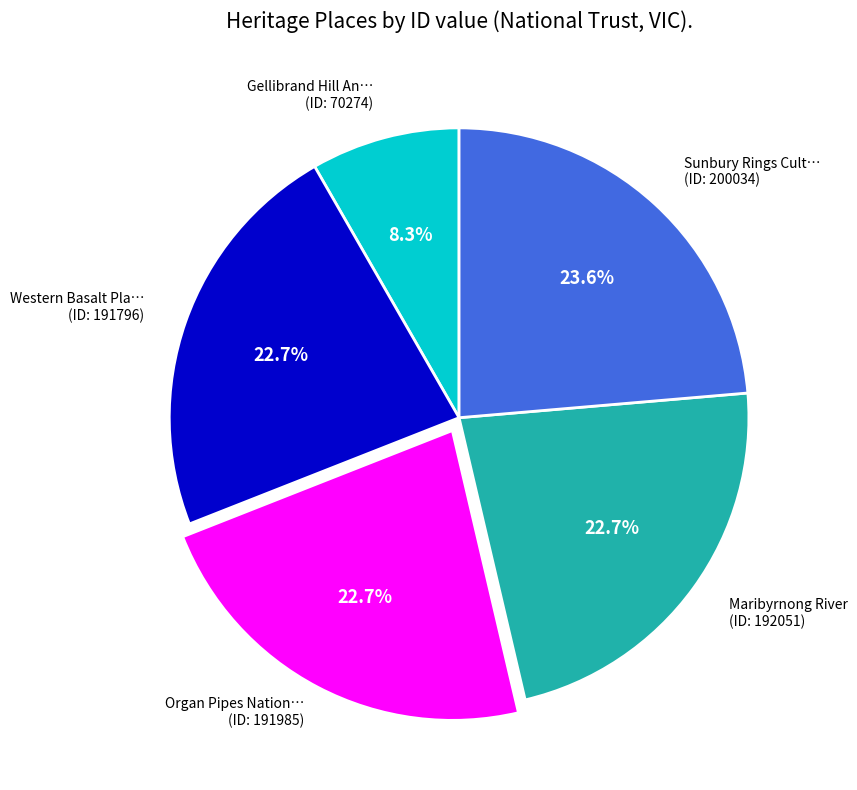

Is there a majority slice in this chart?

No